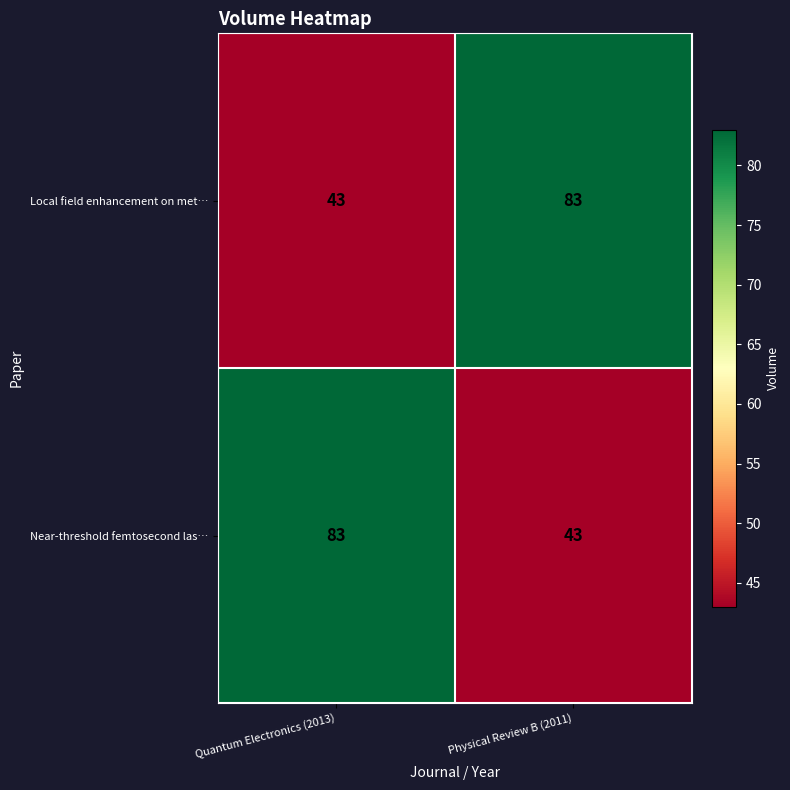

What is the difference between the Near-threshold femtosecond las… values at Physical Review B (2011) and Quantum Electronics (2013)?

40